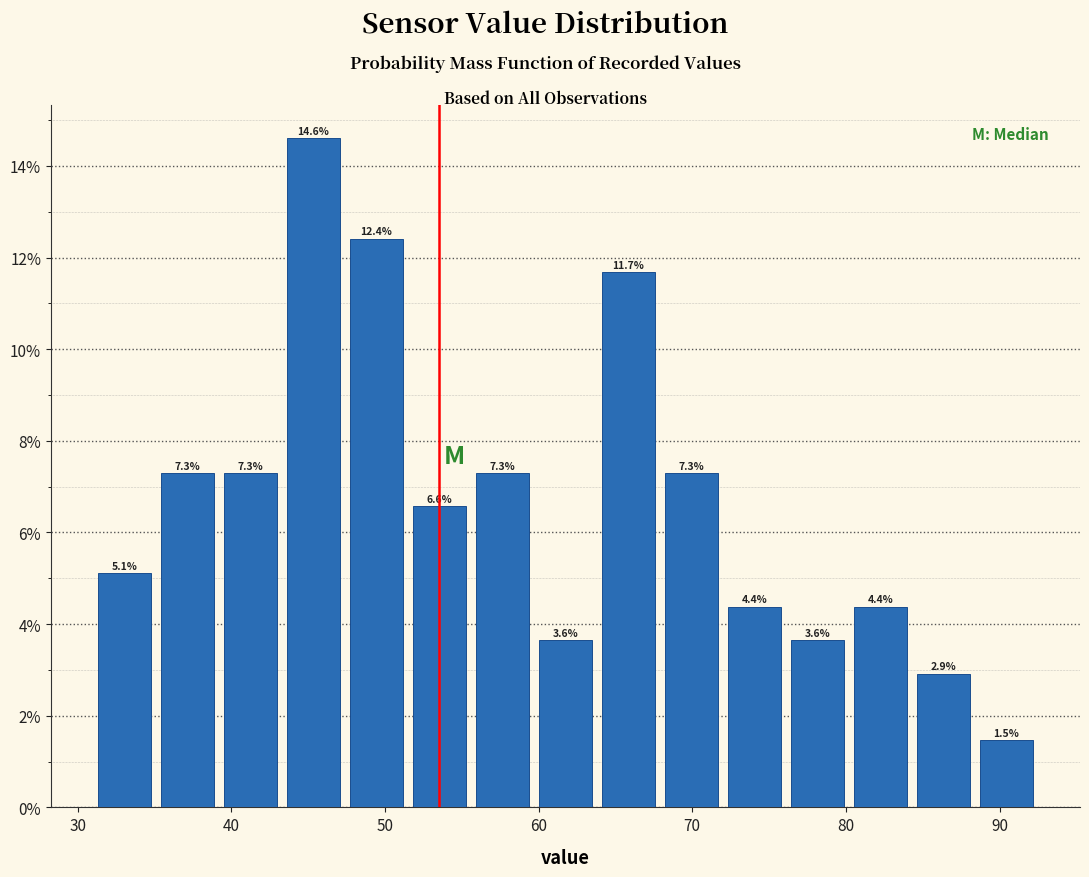

What is the height of the bar covering 80.2 to 84.3 on the x-axis? The bar edges are not printed on the chart, so give them approximately, as read against the axis.

4.4